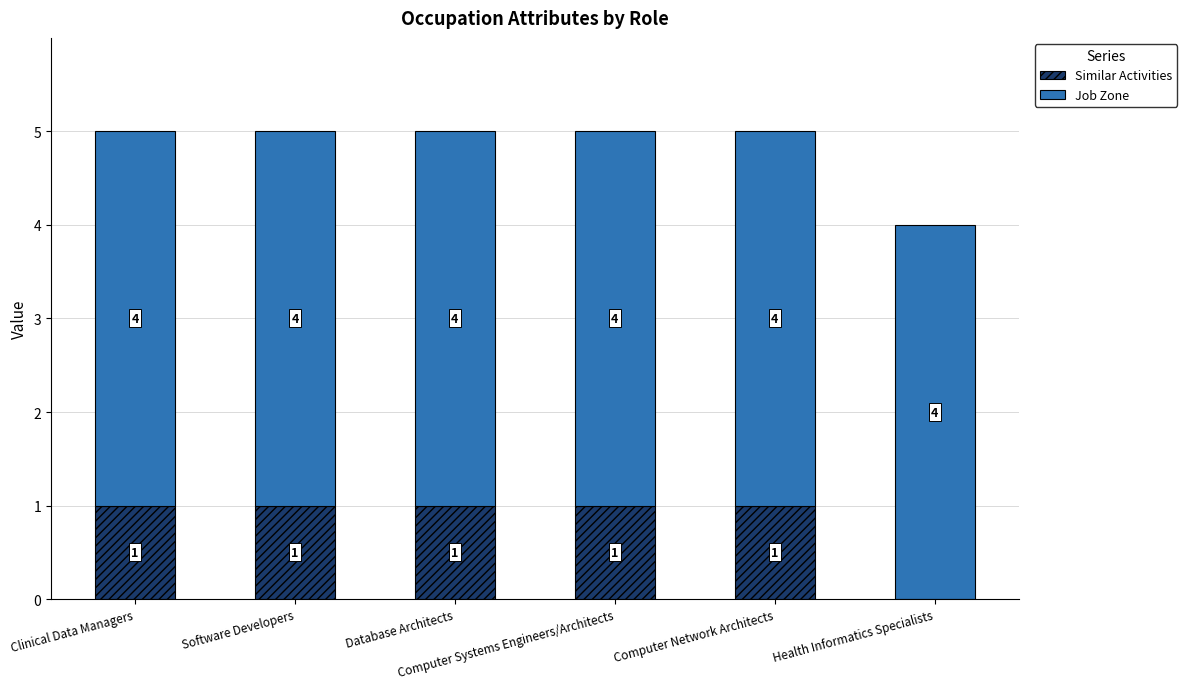

Are the bars horizontal?

No